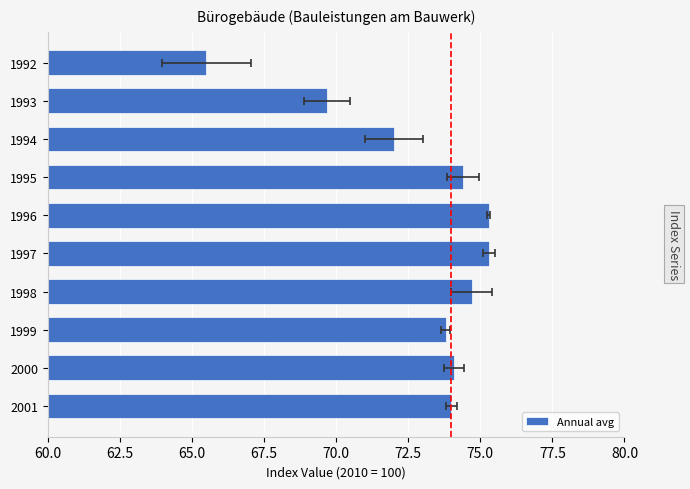

True or false: the data shows 49.1 at 1999.

False